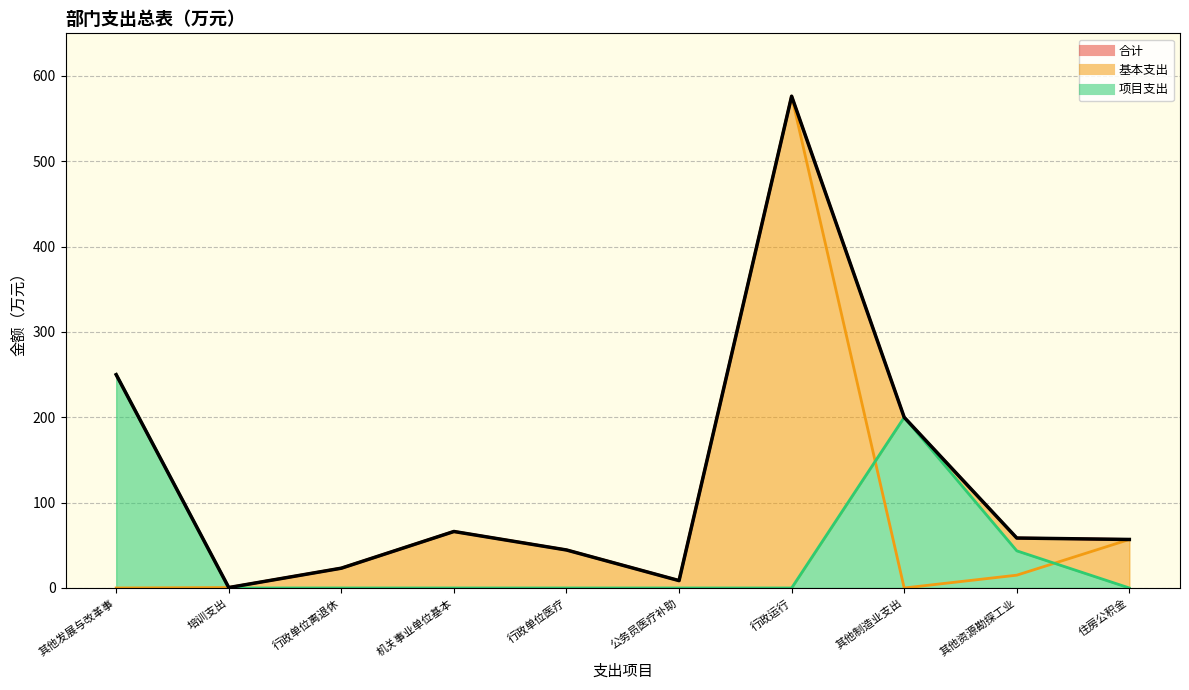

Reading left to right, transcribe all the data shown in this chart.

其他发展与改革事=250.0	培训支出=0.5	行政单位离退休=23.2	机关事业单位基本=66.2	行政单位医疗=44.5	公务员医疗补助=8.7	行政运行=576.3	其他制造业支出=200.0	其他资源勘探工业=58.5	住房公积金=56.9